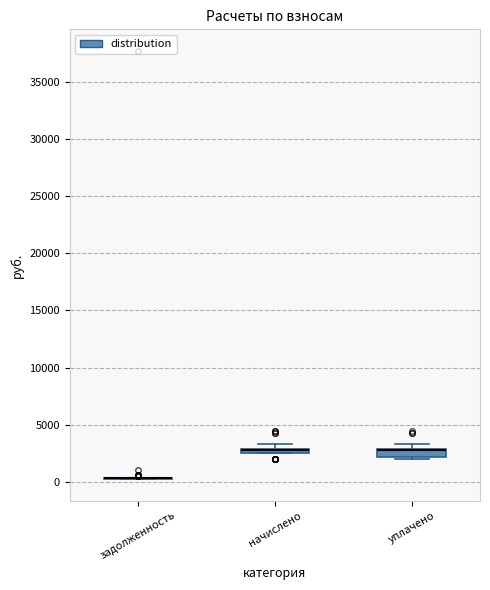

Where is the upper edge of the box for уплачено on the y-axis? The values are not printed on the chart, so give them approximately, as read against the axis.

3000